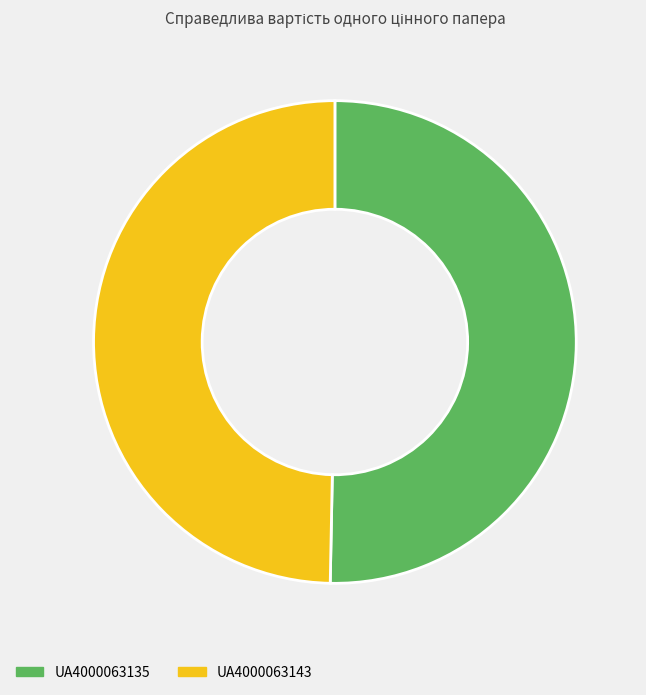

Rank the categories by value from highest to lowest.

UA4000063135, UA4000063143